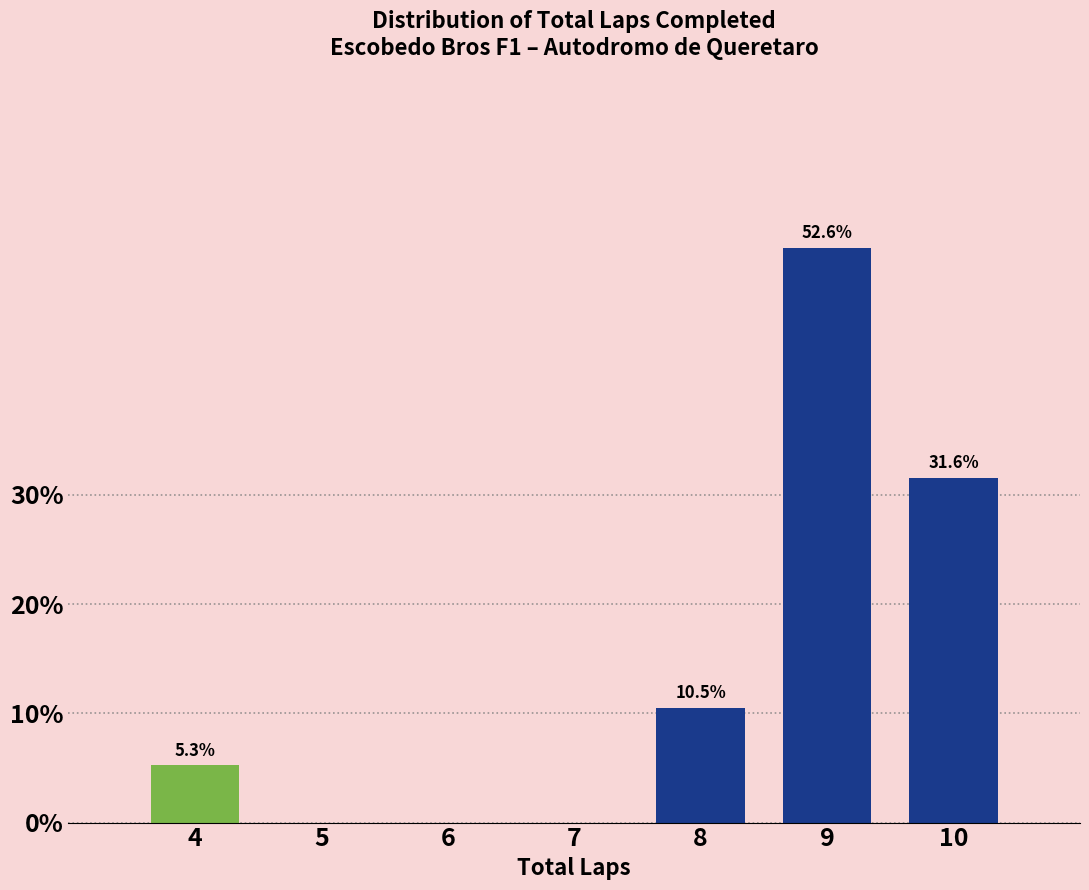

Reading left to right, list all the values displayed in this chart.

4=5.3	5=0.0	6=0.0	7=0.0	8=10.5	9=52.6	10=31.6